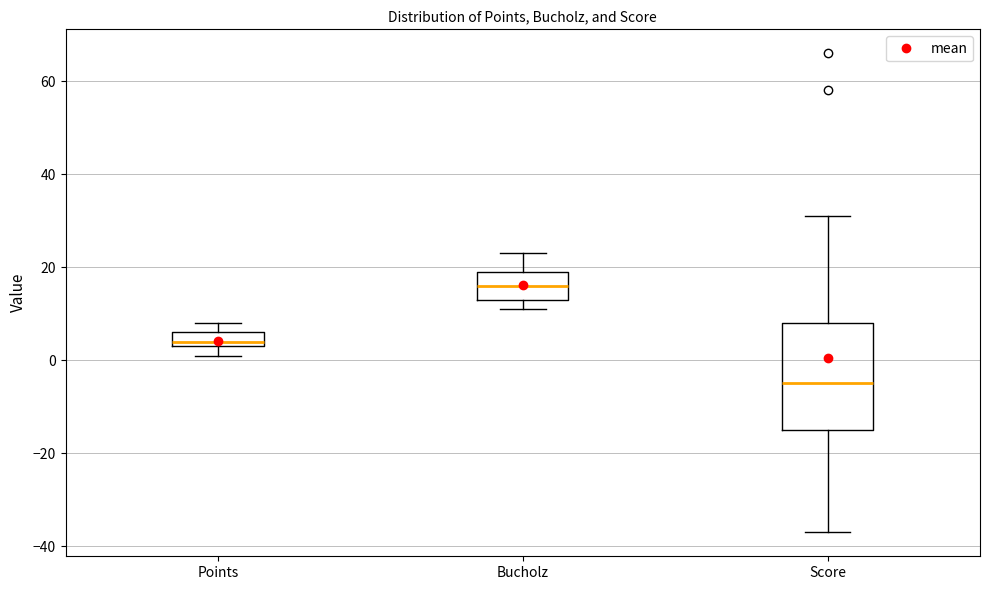

Where does the upper whisker of the box for Bucholz end on the y-axis? The values are not printed on the chart, so give them approximately, as read against the axis.

24